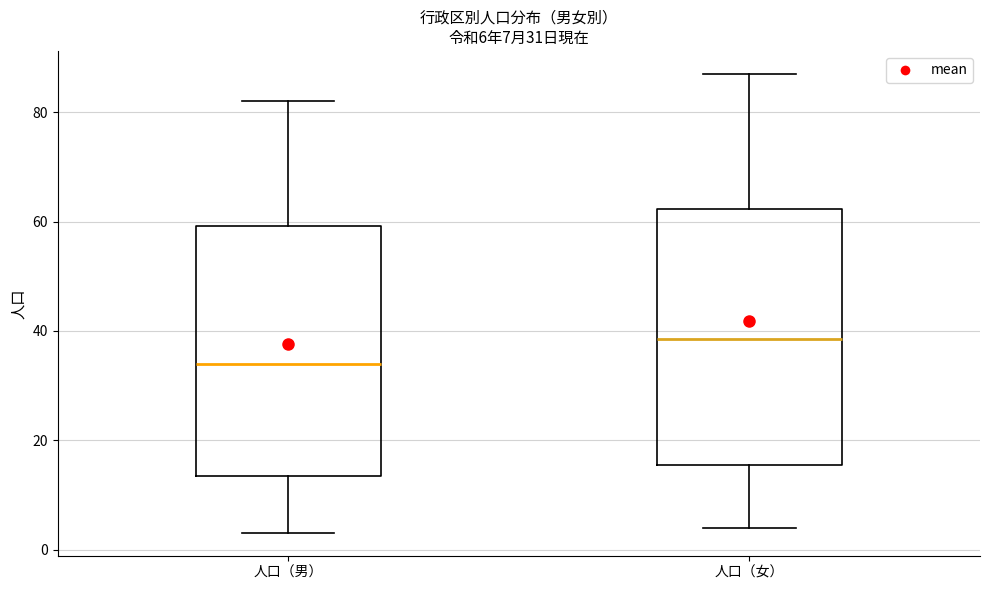

Which box has the lowest median line?

人口（男）